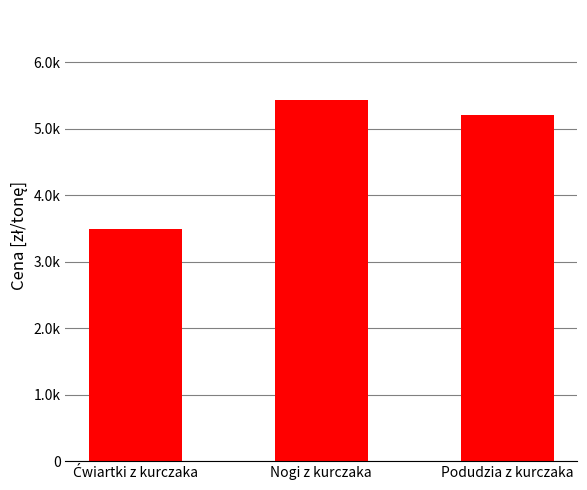

What is the difference between the values at Nogi z kurczaka and Ćwiartki z kurczaka?

1941.2